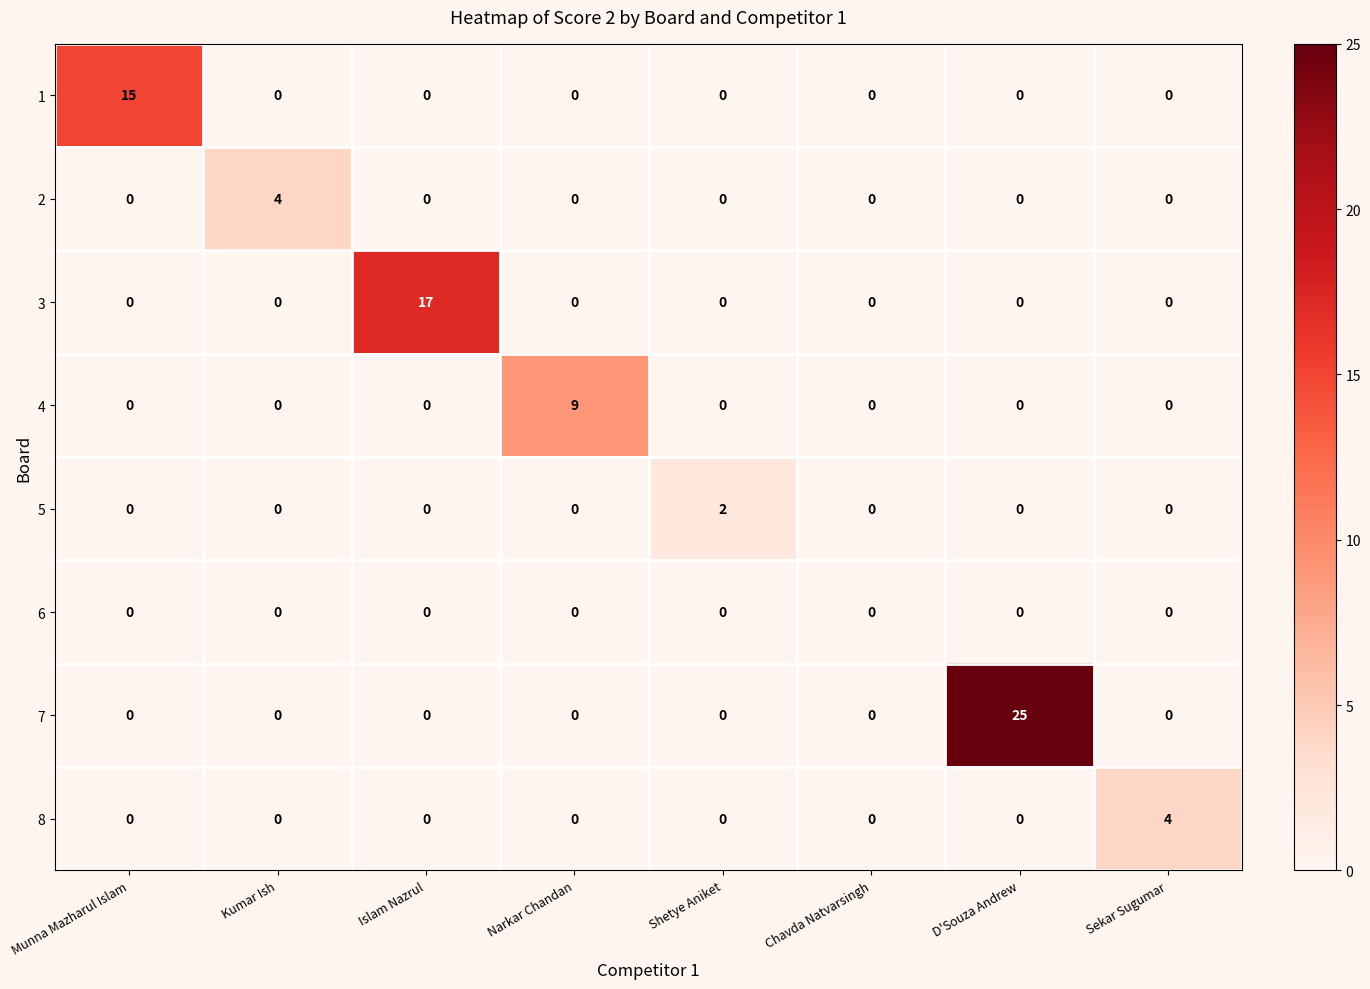

At how many categories does at least one series exceed 14?

3